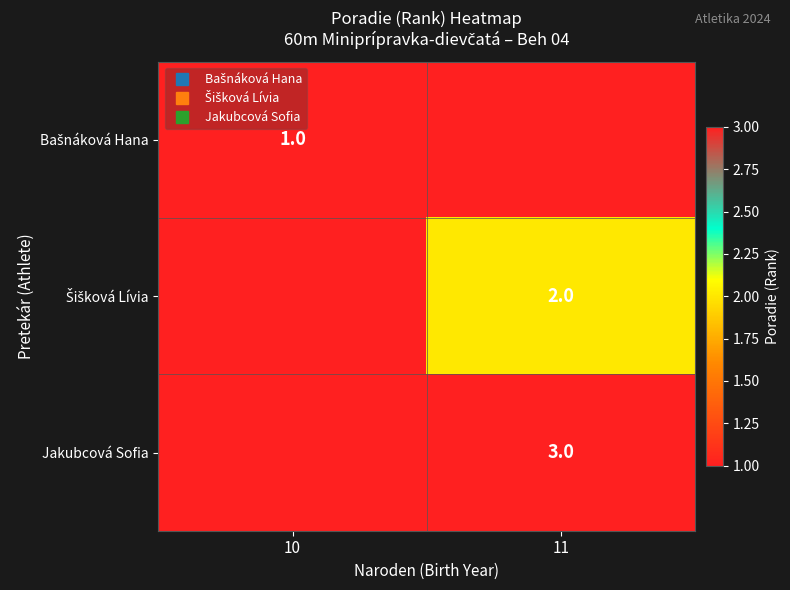

Which label corresponds to the smallest value in the chart?

11